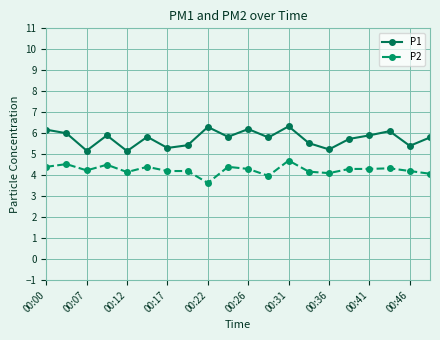

Which series has the largest range (max minus min)?

P1